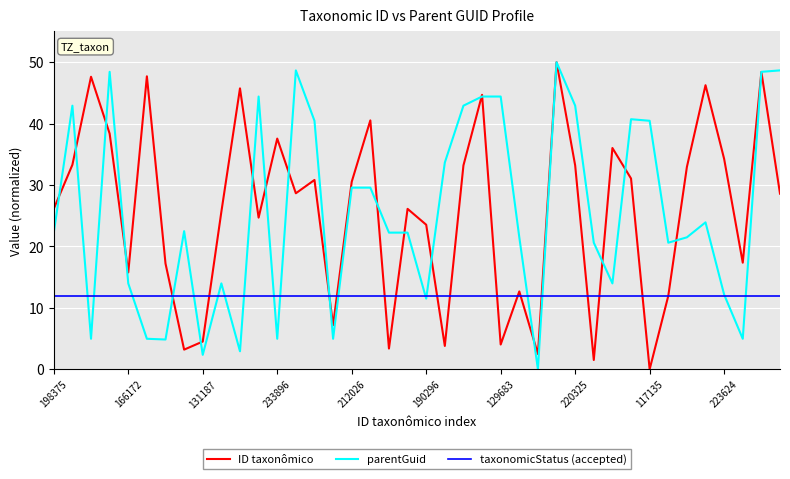

What is the difference between the second highest and minimum values in the ID taxonômico series?

48.4